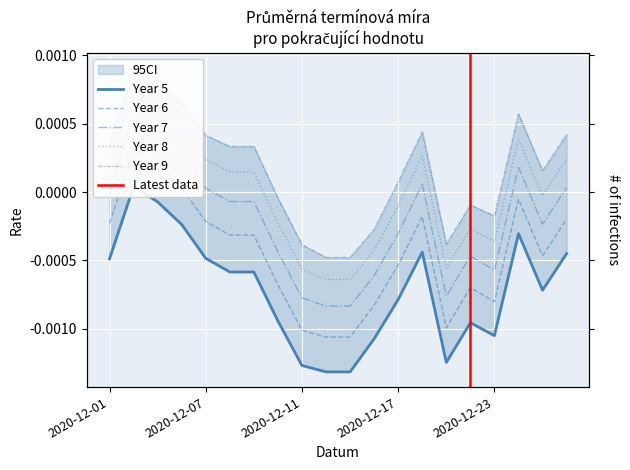

At 2020-12-28, list the series in order from largest to smallest.

Year 9, Year 8, Year 7, Year 6, Year 5